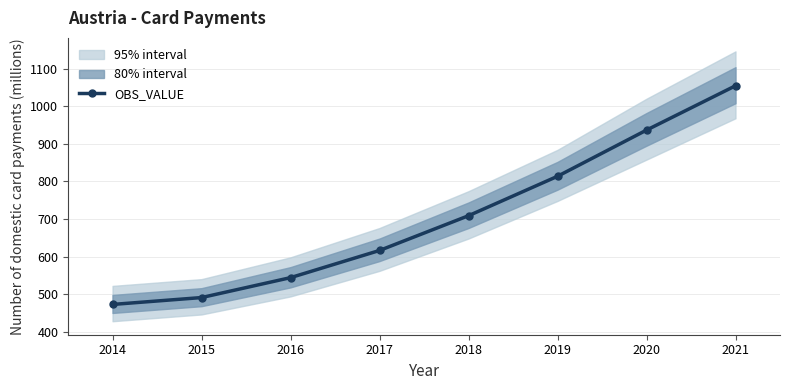

Approximately how many times larger is the value at 2016 compared to 2015?

1.1